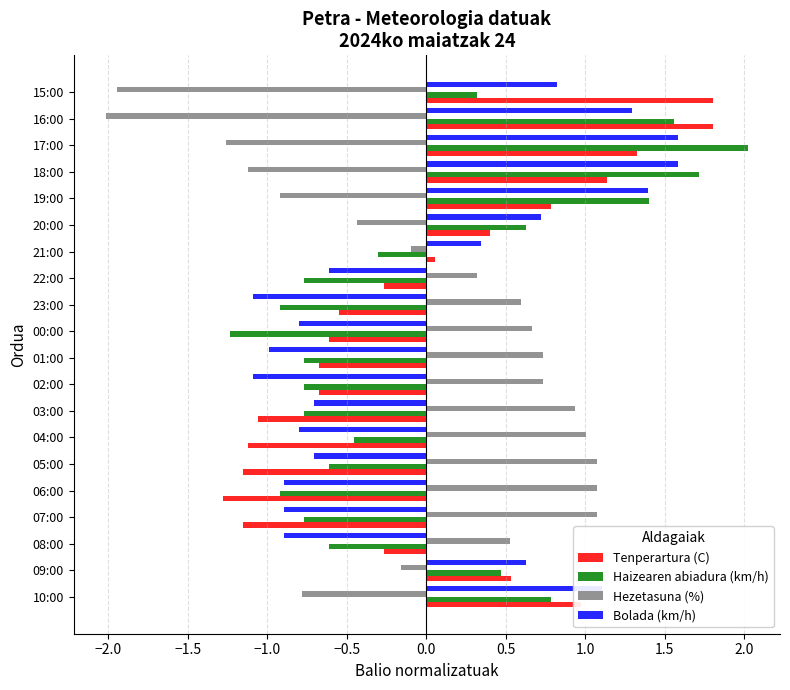

At how many categories does at least one series exceed 0?

20